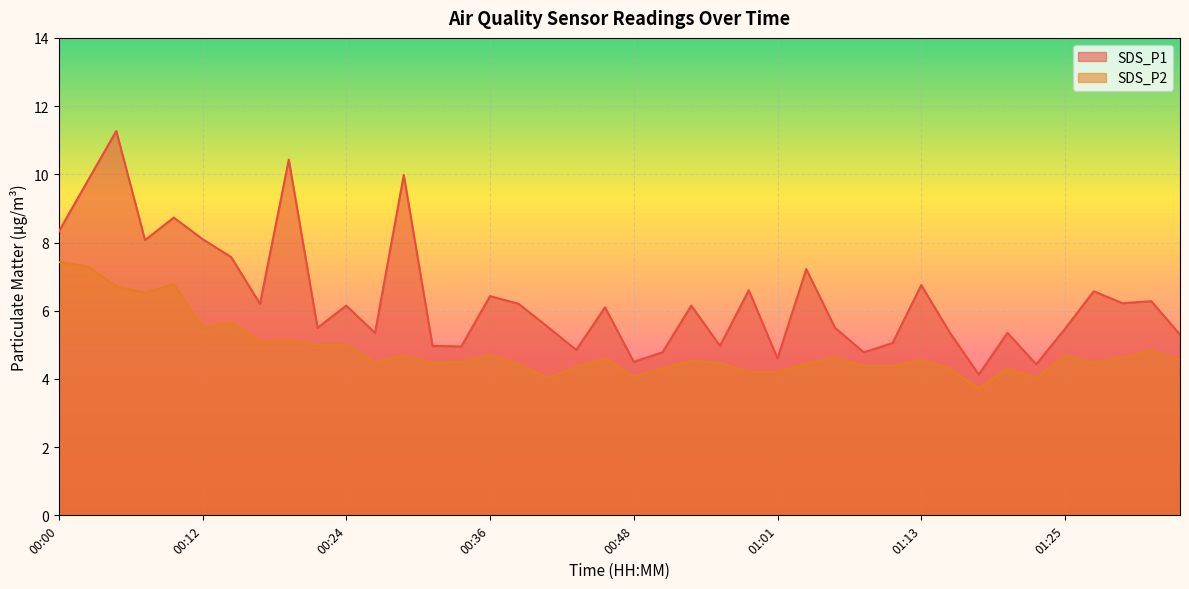

The value of SDS_P1 at 00:36 is 6.4. True or false?

True